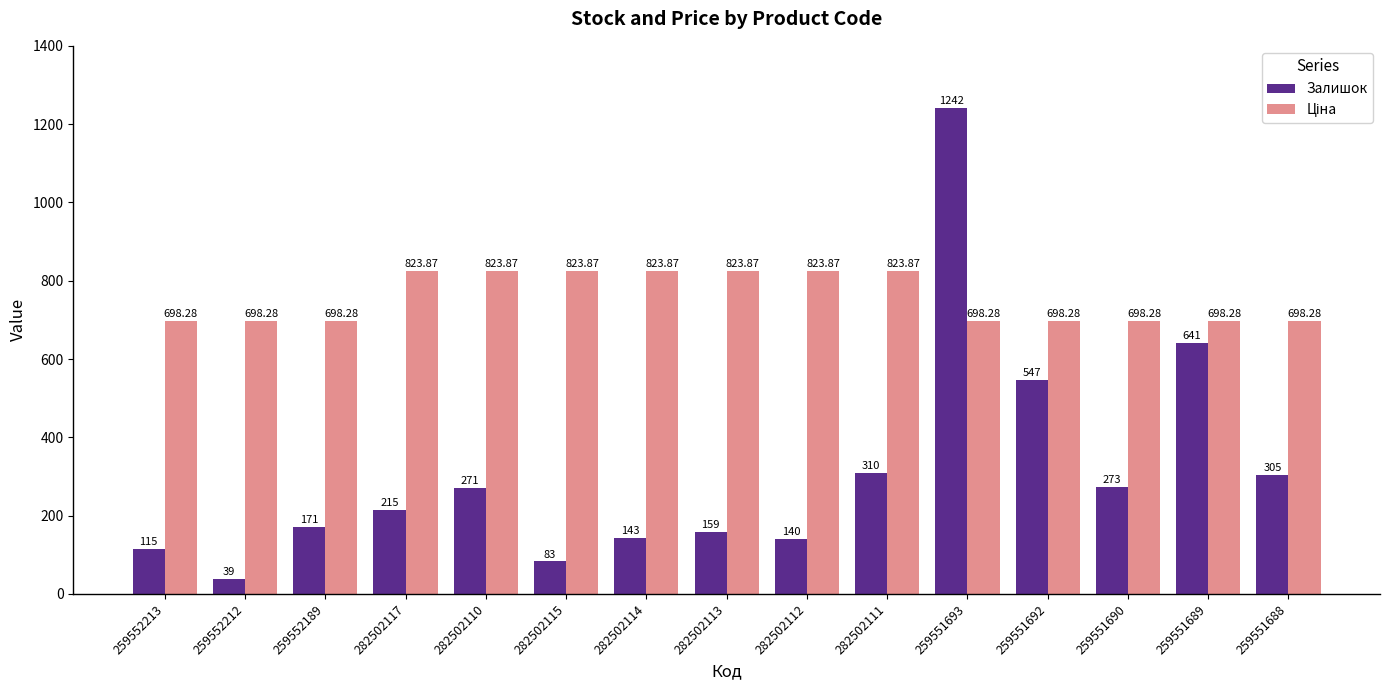

How many series are shown in this chart?

2